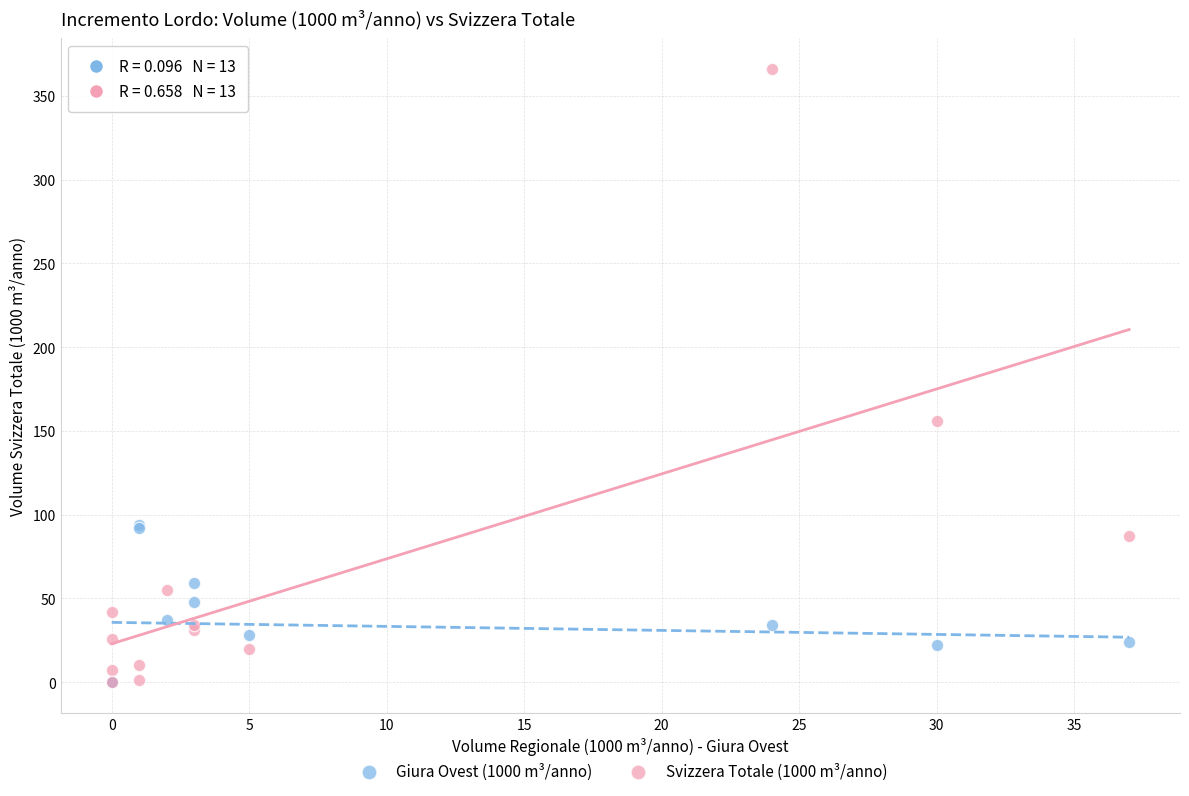

In the Svizzera Totale (1000 m³/anno) series, what Y value is closest to 183?

156